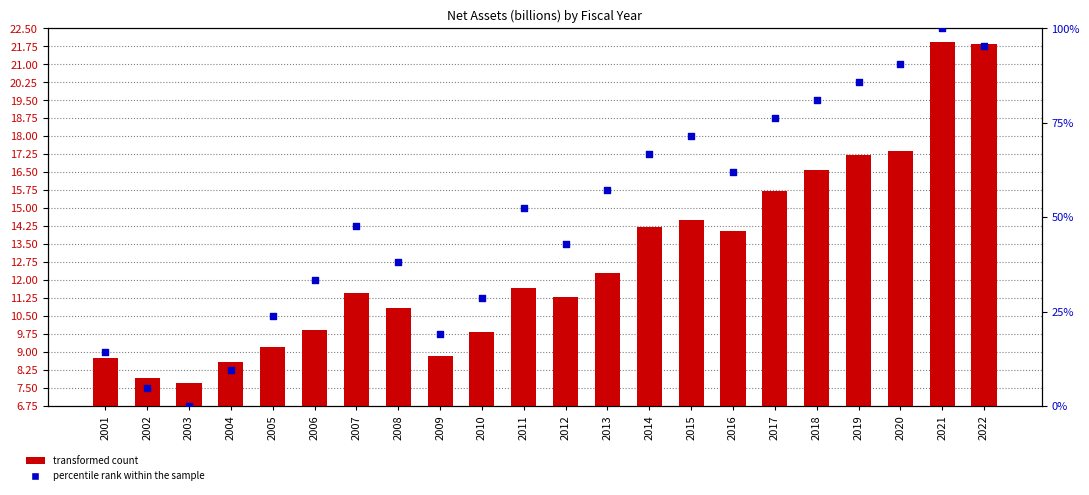

Which series has the largest Y range (max minus min)?

percentile rank within the sample